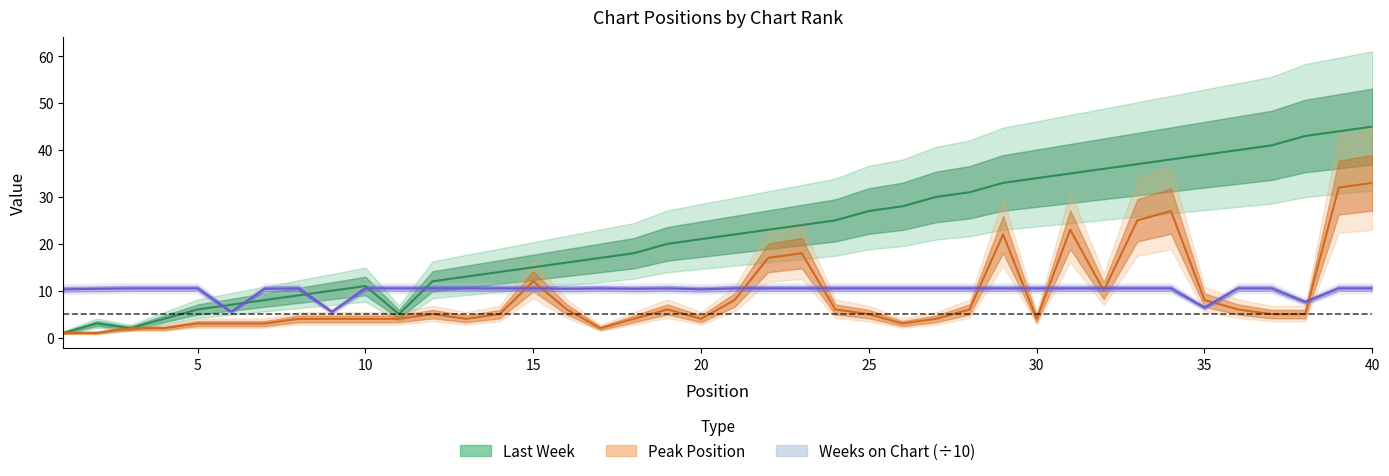

Where is the first local maximum for Peak Position?

12